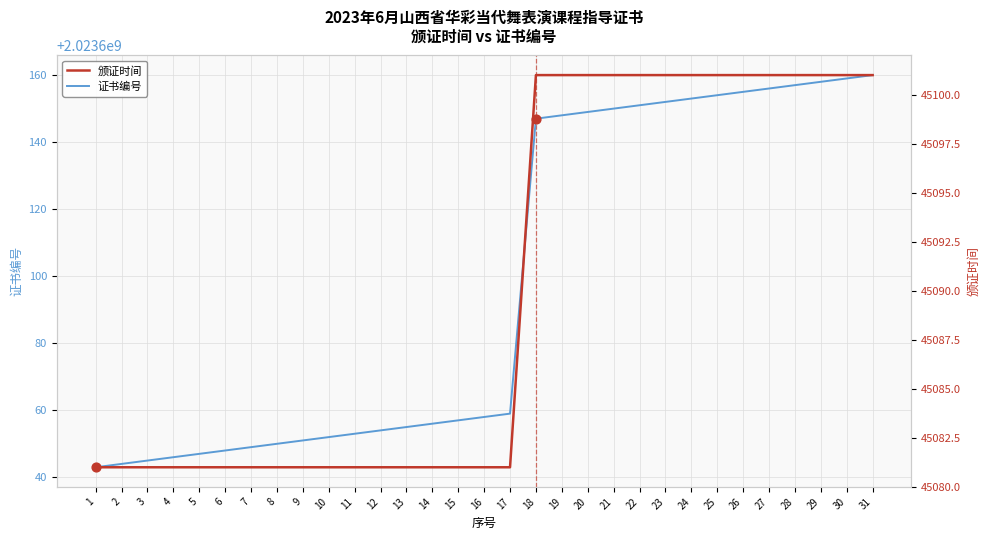

What are all the series names shown in the legend?

证书编号, 颁证时间